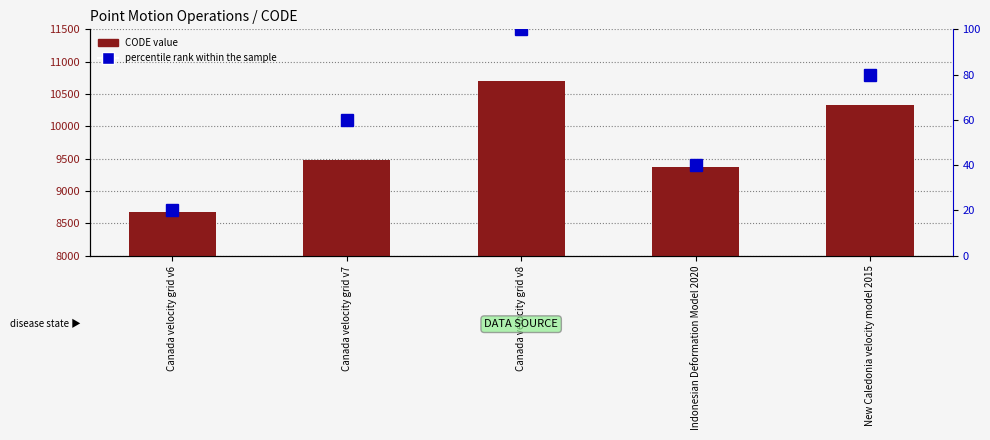

How many groups of bars are there?

5